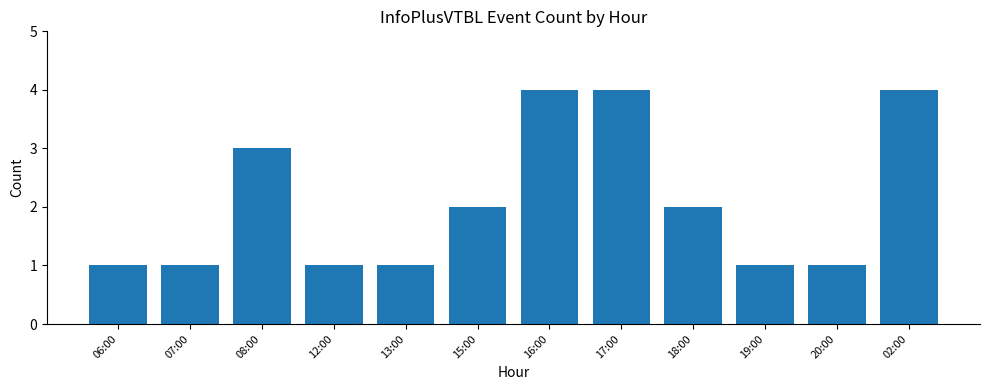

Where does the data first go above 2?

08:00